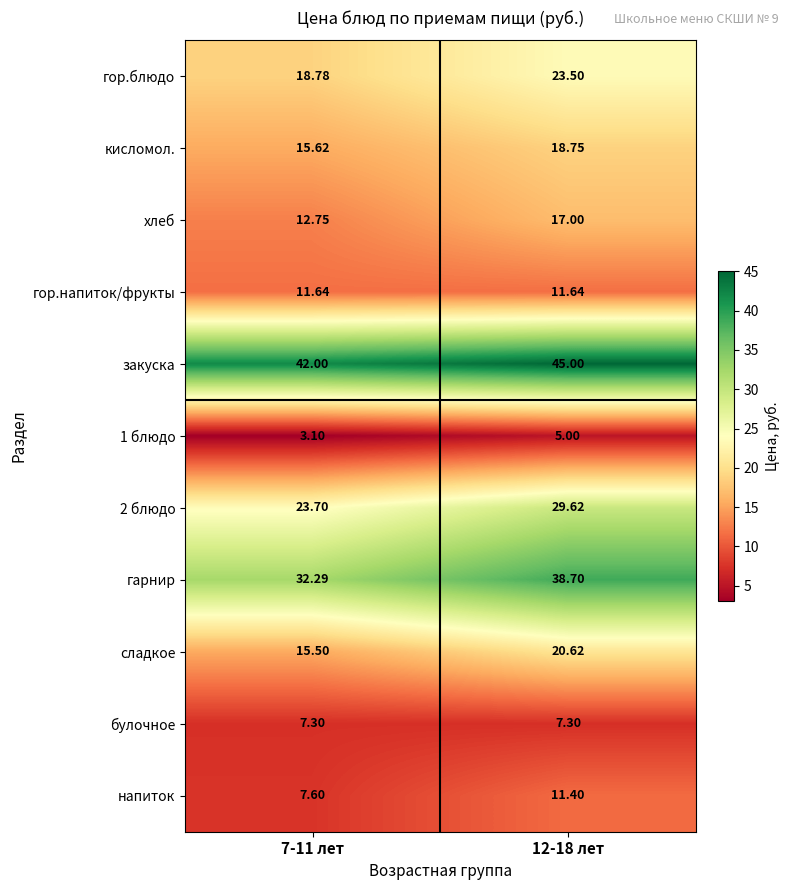

How many distinct data groups are displayed?

11